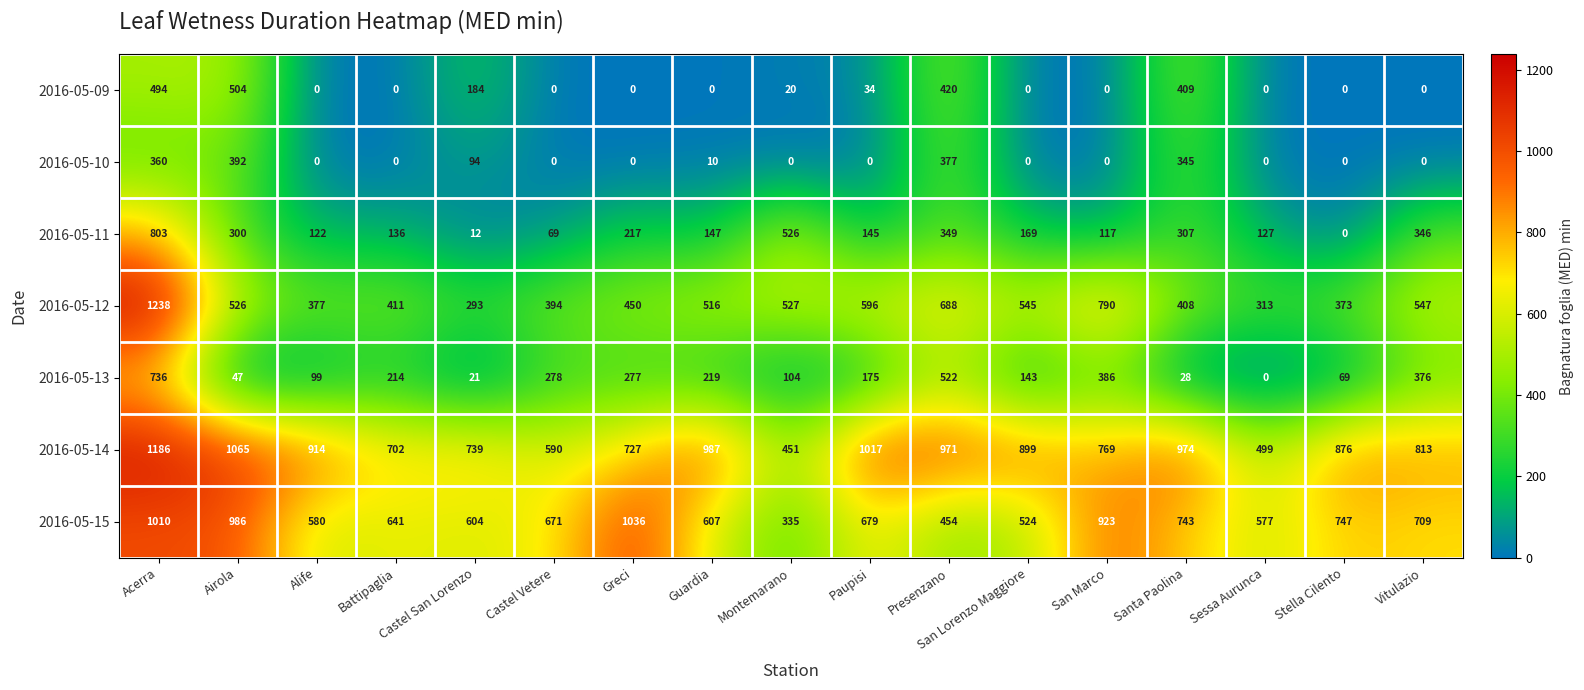

Count the number of categories in the chart.

17